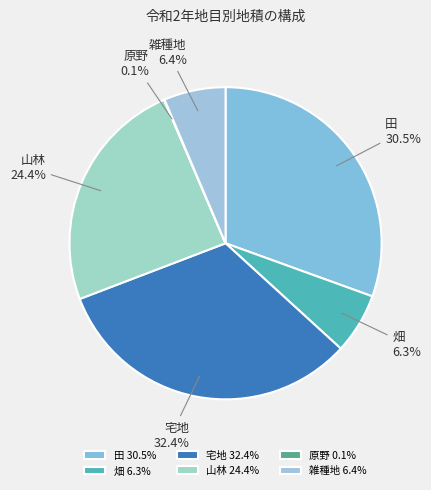

Between 田 and 雑種地, which is larger?

田